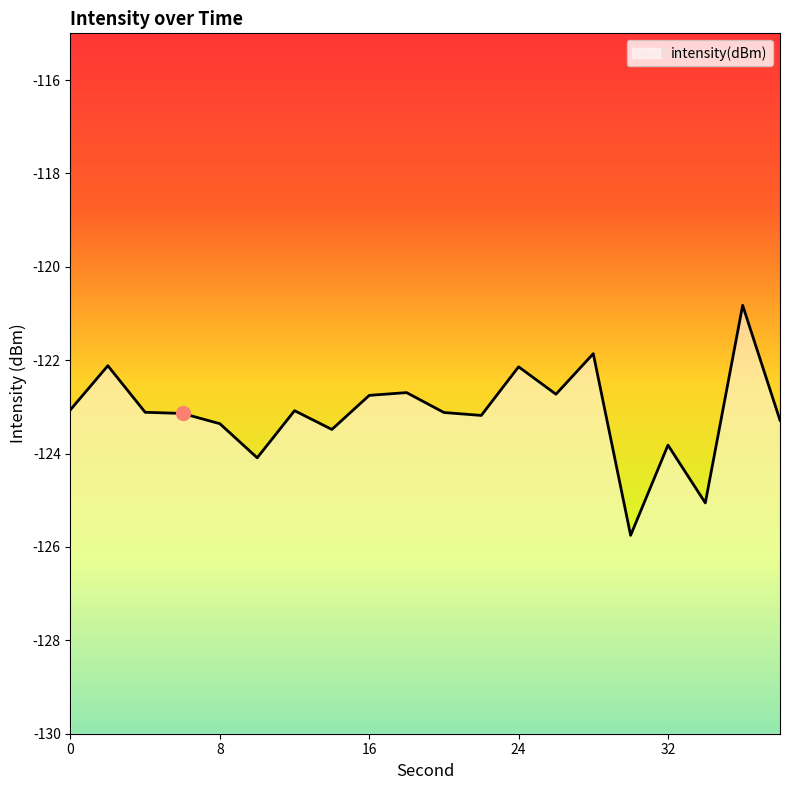

Rank the categories by value from lowest to highest.

30, 34, 10, 32, 14, 8, 38, 22, 6, 20, 4, 12, 0, 16, 26, 18, 24, 2, 28, 36